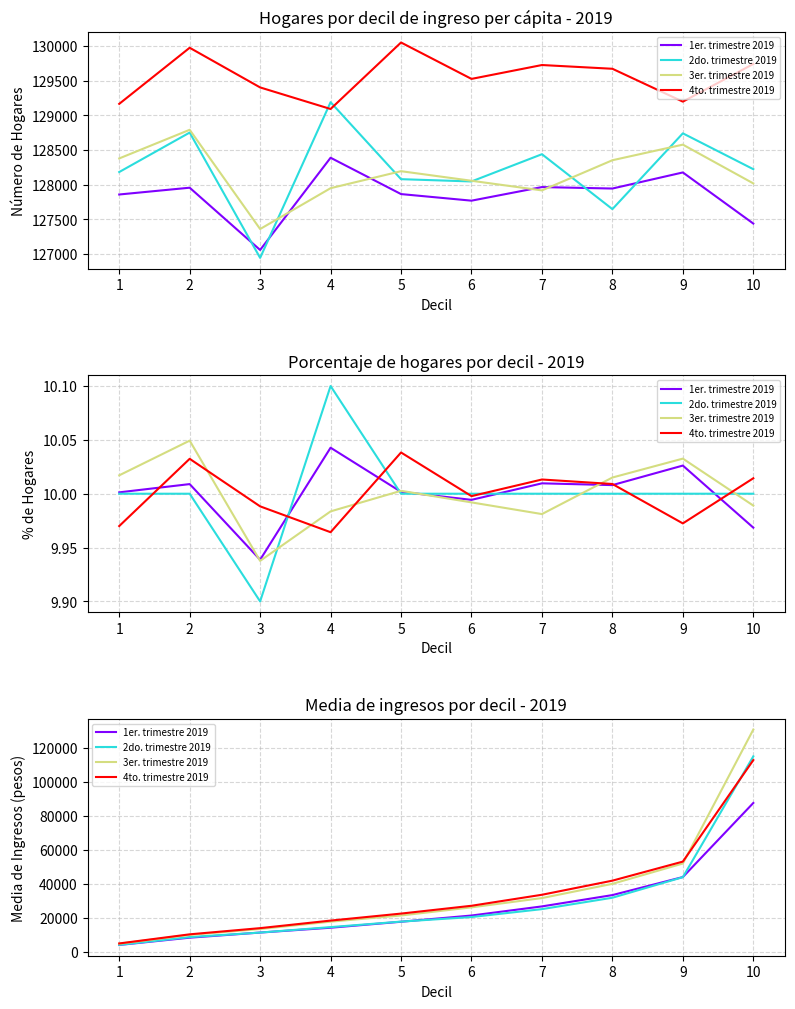

Which series has the widest spread of values?

3er. trimestre 2019